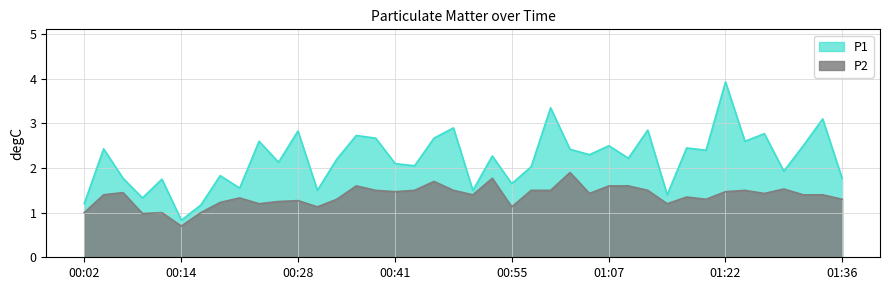

True or false: P1 has a value of 0.3 at 00:16.

False